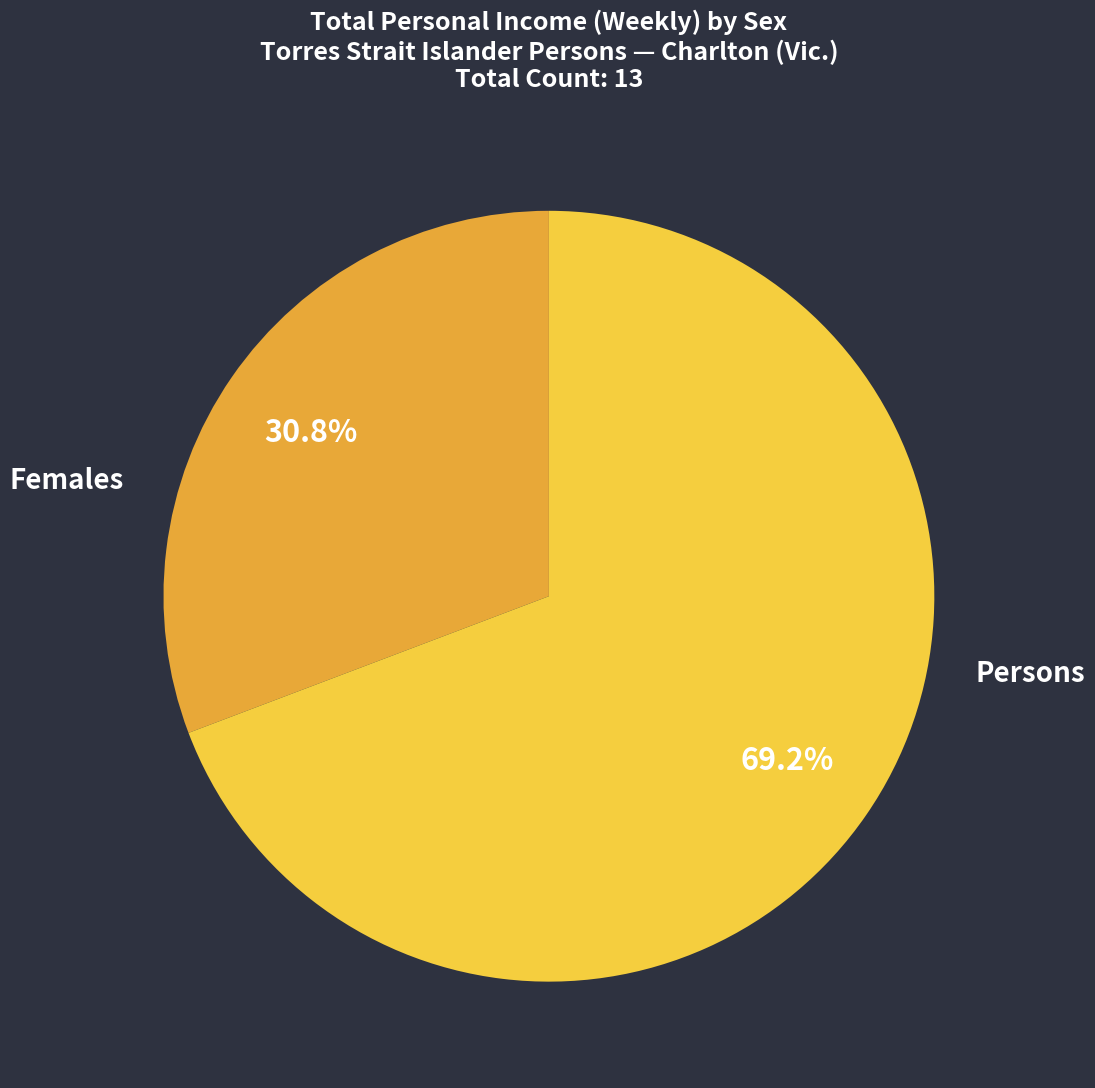

Does any single category account for the majority?

Yes